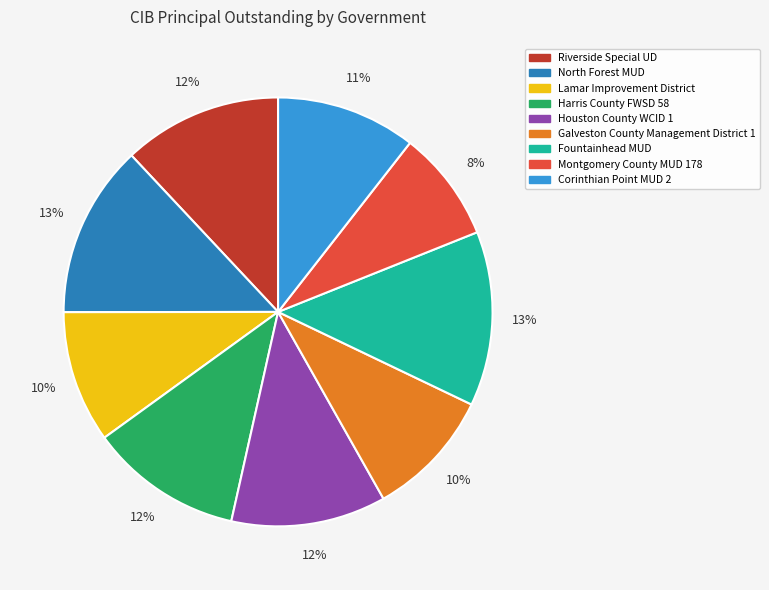

To the nearest percent, what is the average slice percentage?

11%